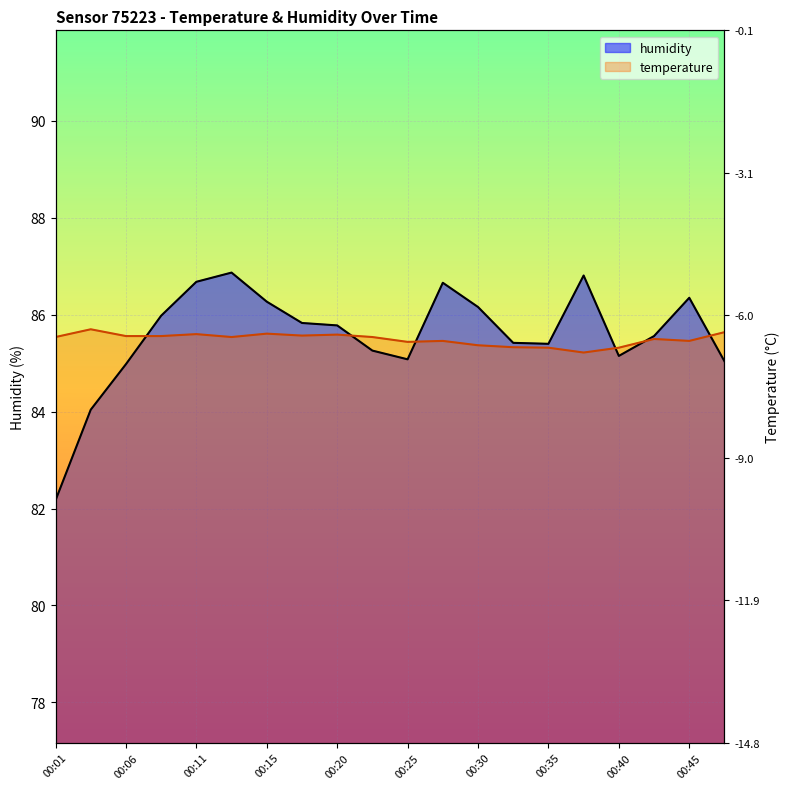

What is the minimum value for humidity?

82.2